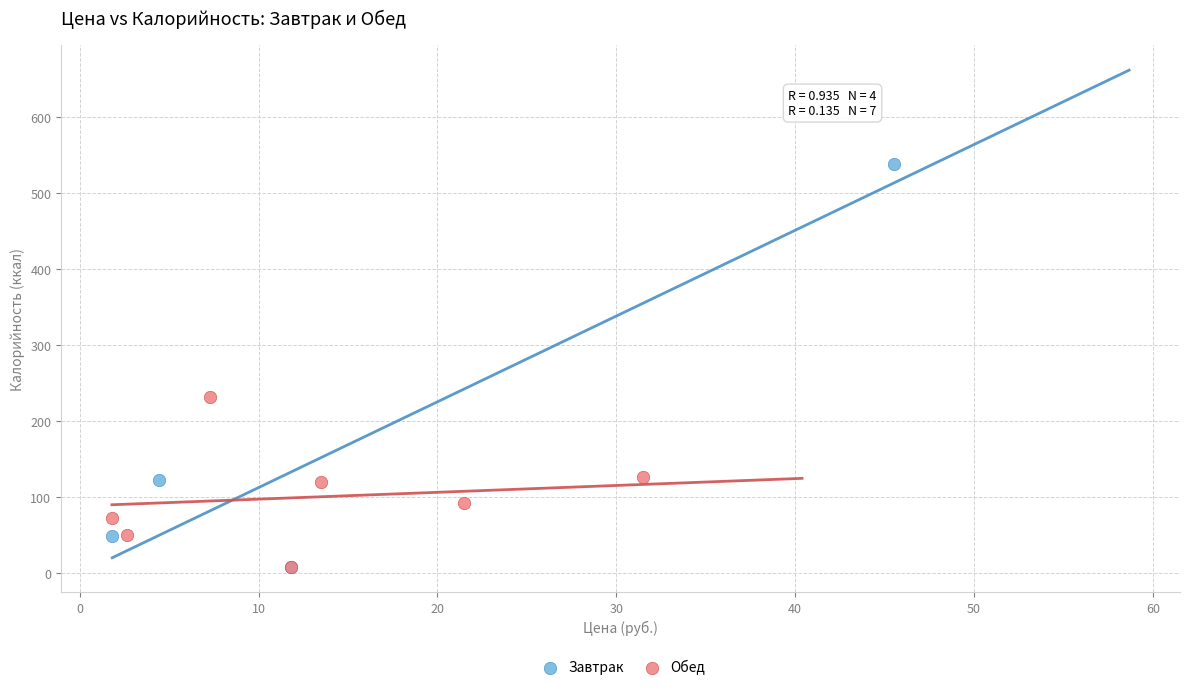

What are all the series names shown in the legend?

Завтрак, Обед